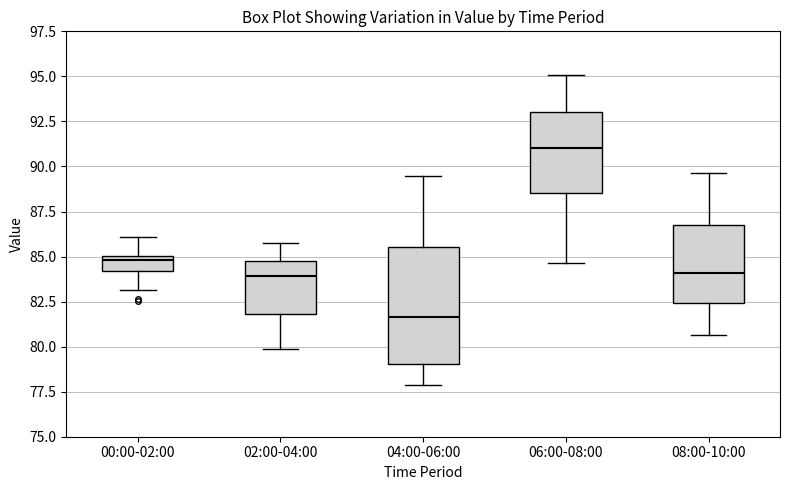

Where is the upper edge of the box for 04:00-06:00 on the y-axis? The values are not printed on the chart, so give them approximately, as read against the axis.

85.5